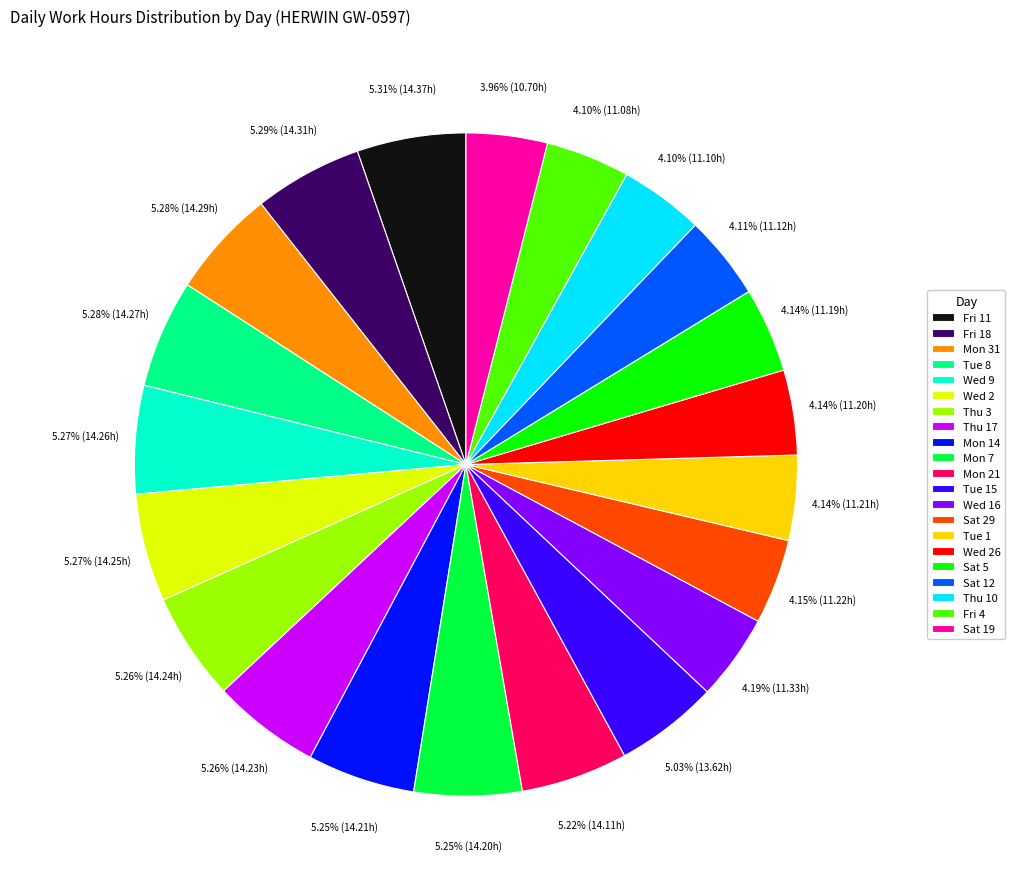

Approximately how many times larger is the value at Mon 14 compared to Sat 19?

1.3